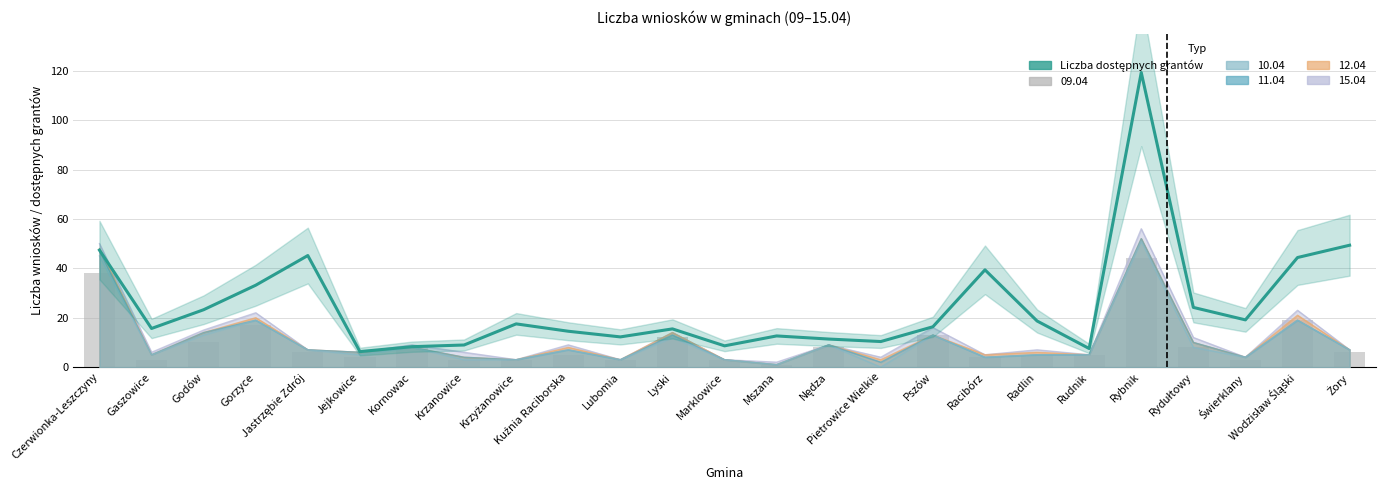

Which series has the widest spread of values?

Liczba dostępnych grantów